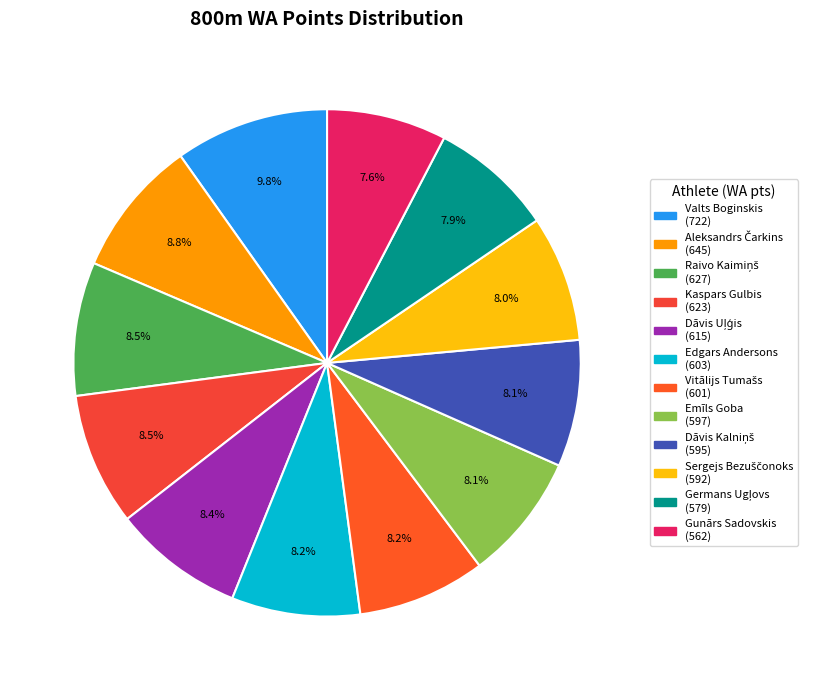

How many slices are in this pie chart?

12